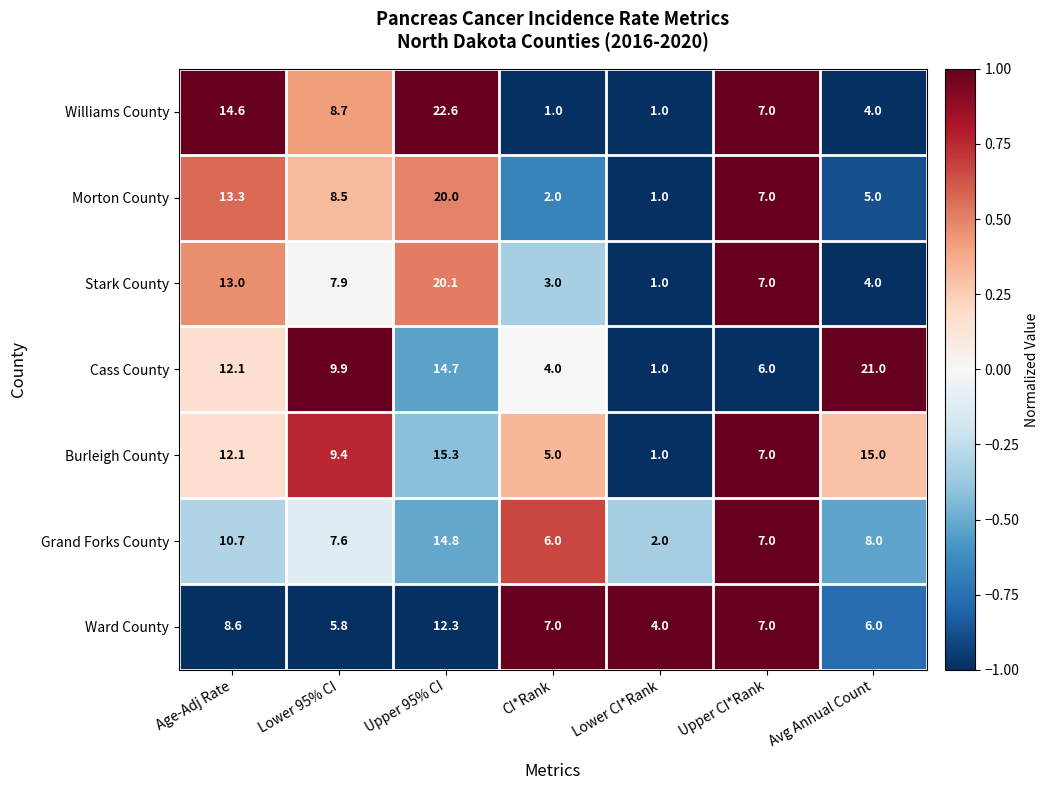

What is the difference between the second highest and minimum values in the Grand Forks County series?

8.7